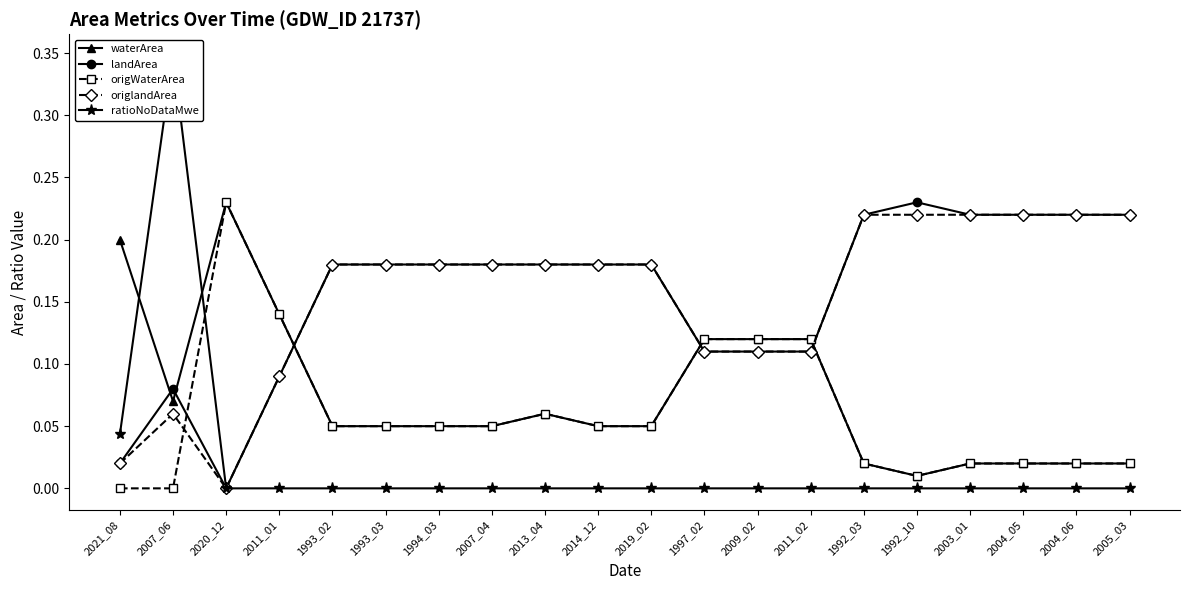

At which category does ratioNoDataMwe reach its first local peak?

2007_06